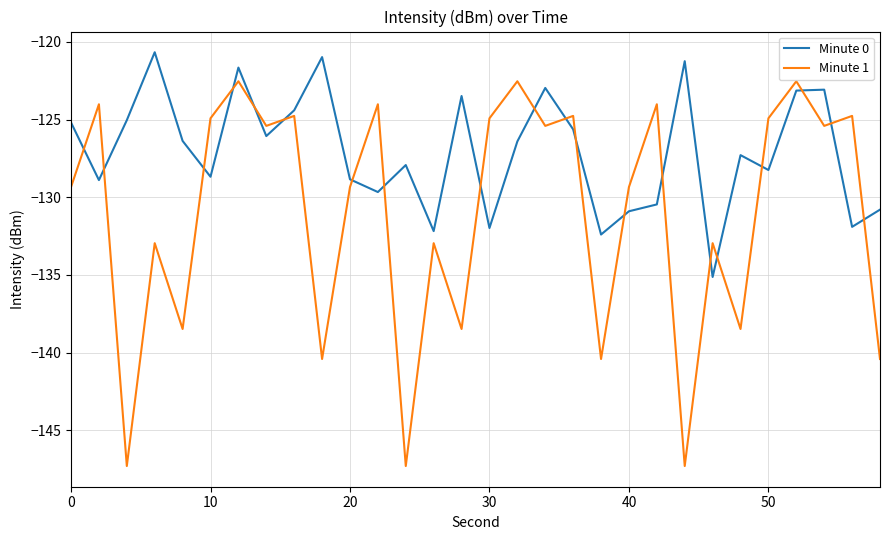

List the series in order of their overall mean, highest first.

Minute 0, Minute 1